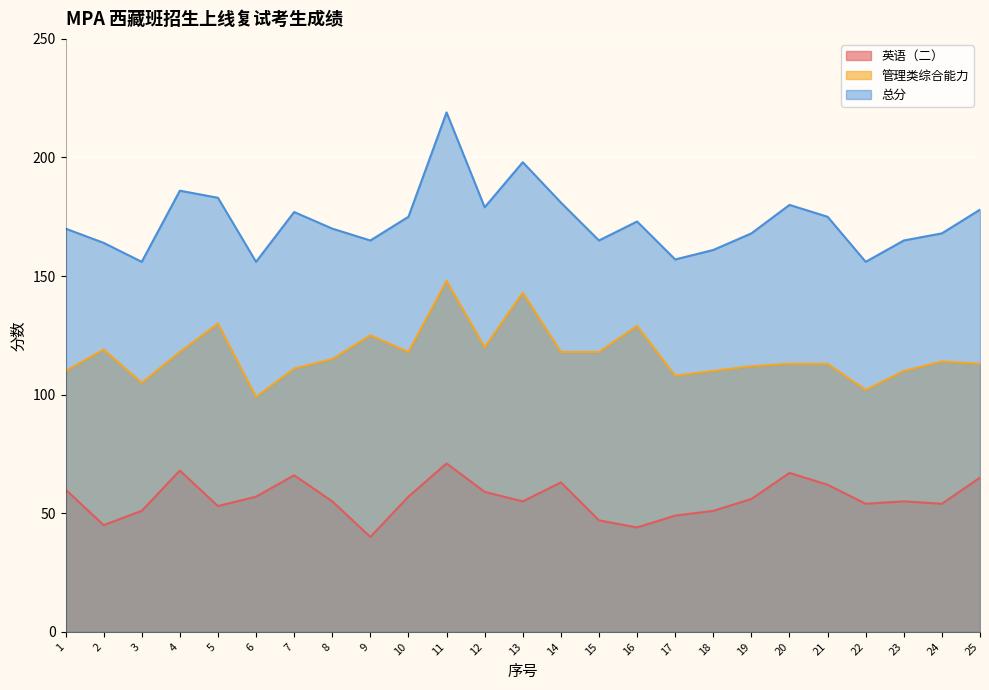

Which series has the largest total across all categories?

总分